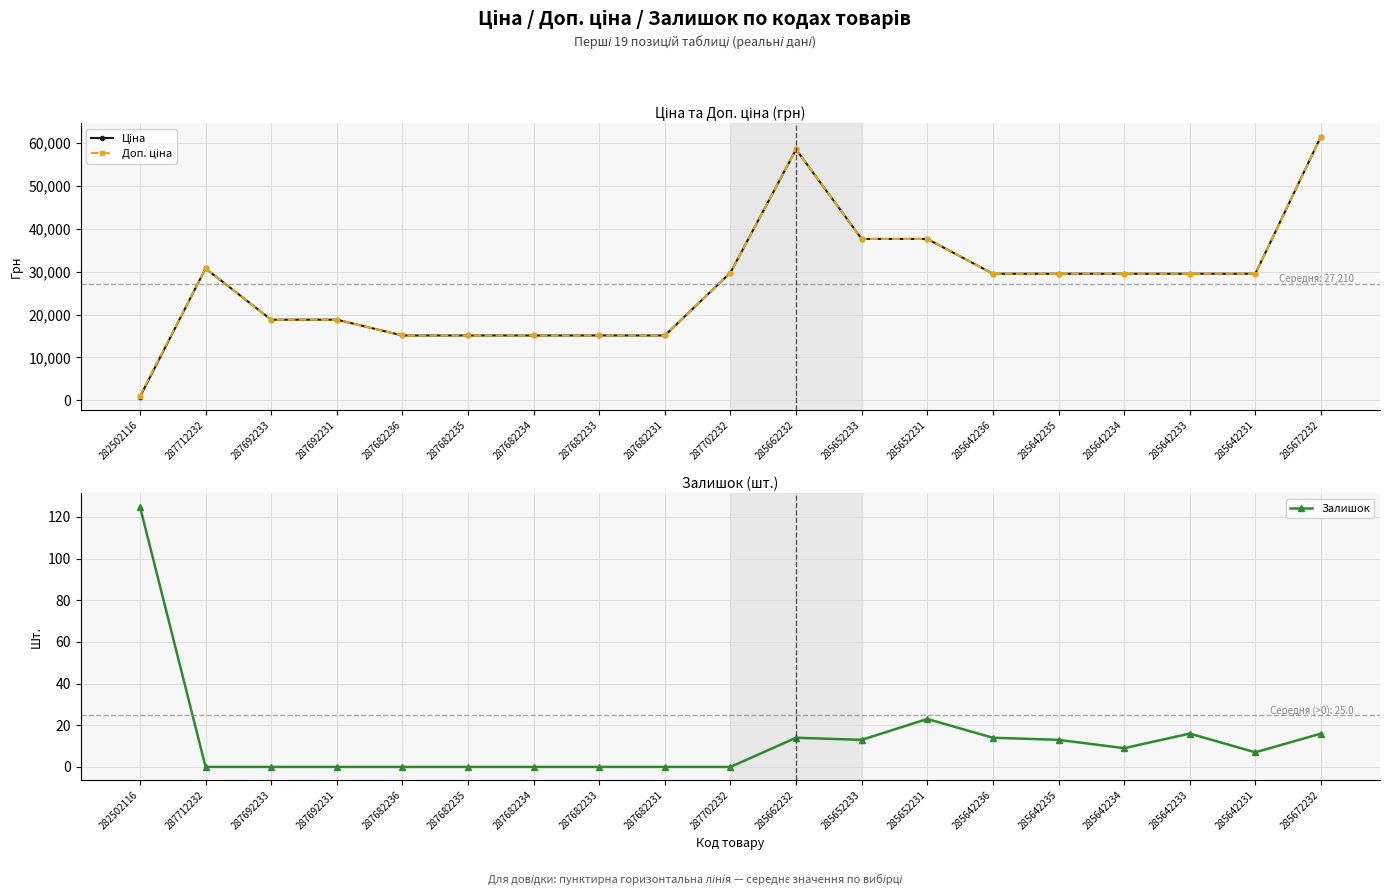

List the series in order of their peak value, highest first.

Ціна, Доп. ціна, Залишок